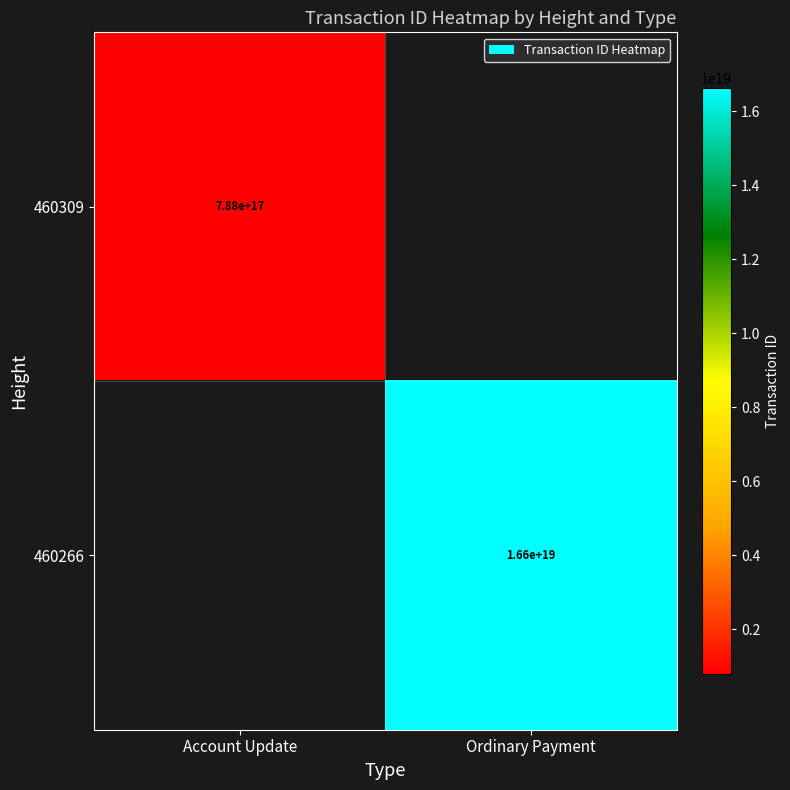

Is it true that 460309 equals 788000000000000000 at Account Update?

True